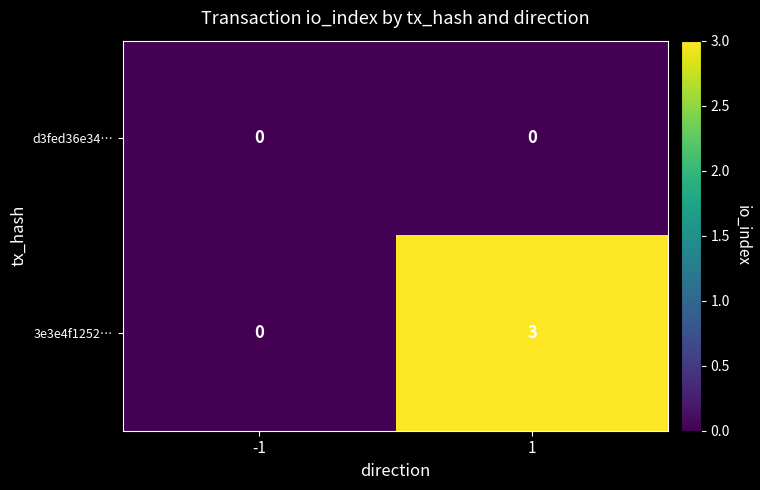

Which series has the largest total across all categories?

3e3e4f1252…